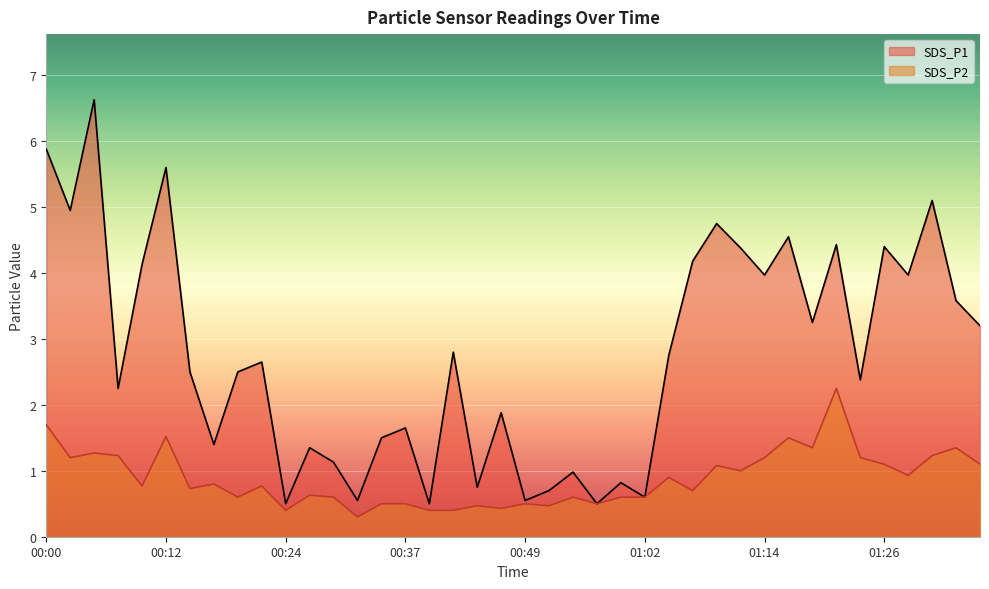

How many lines are shown in the chart?

2